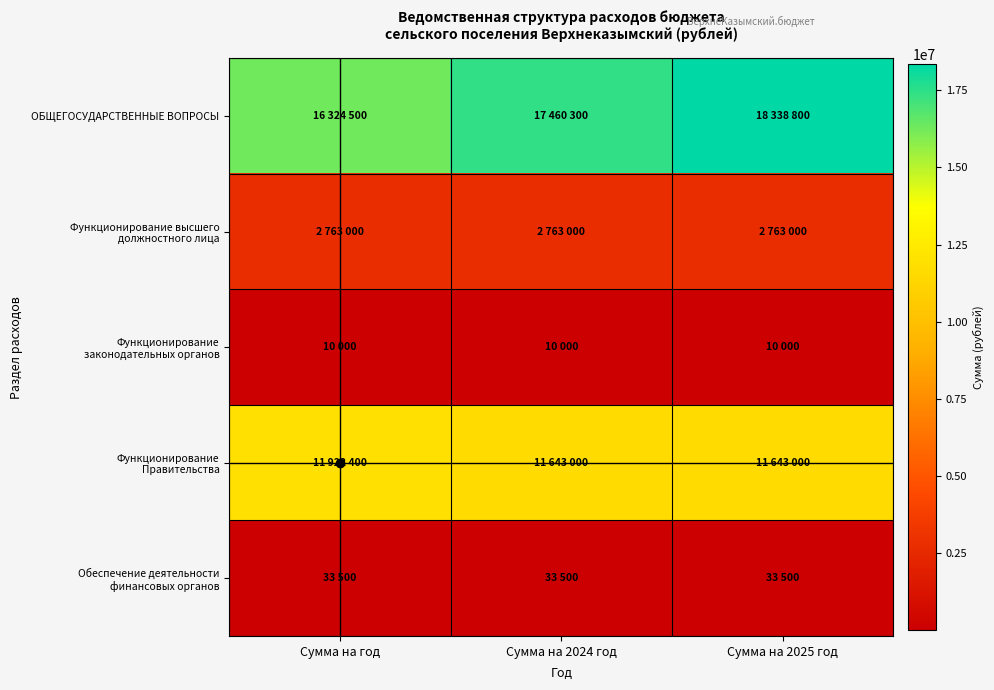

What is the spread (max minus min) of values at Сумма на 2024 год?

17450300